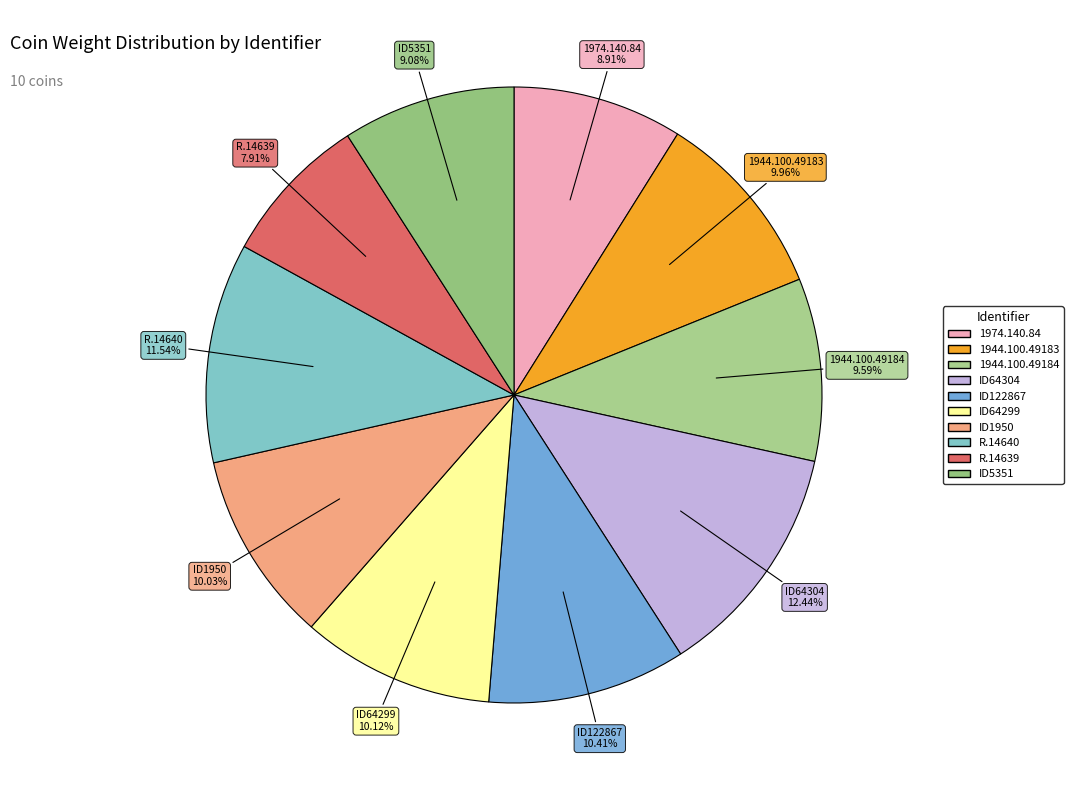

To the nearest percent, what percentage of the pie is ID64304?

12%